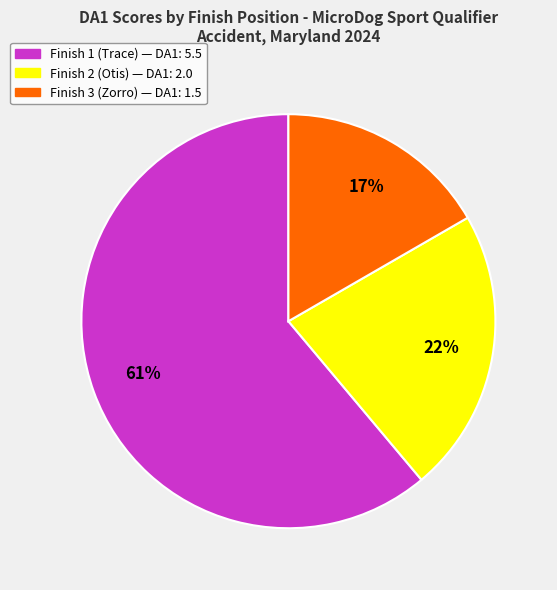

Does any single category account for the majority?

Yes